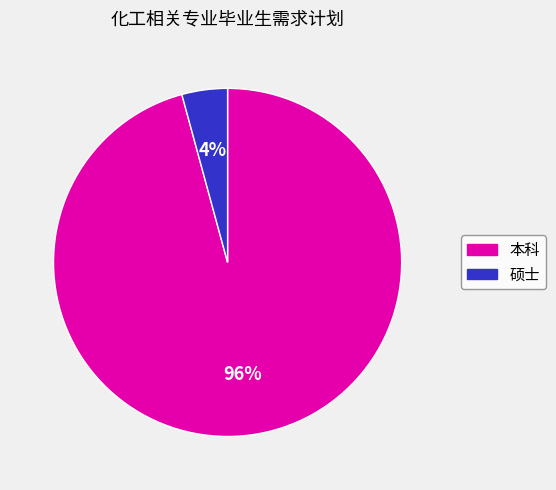

Which has a higher value, 硕士 or 本科?

本科